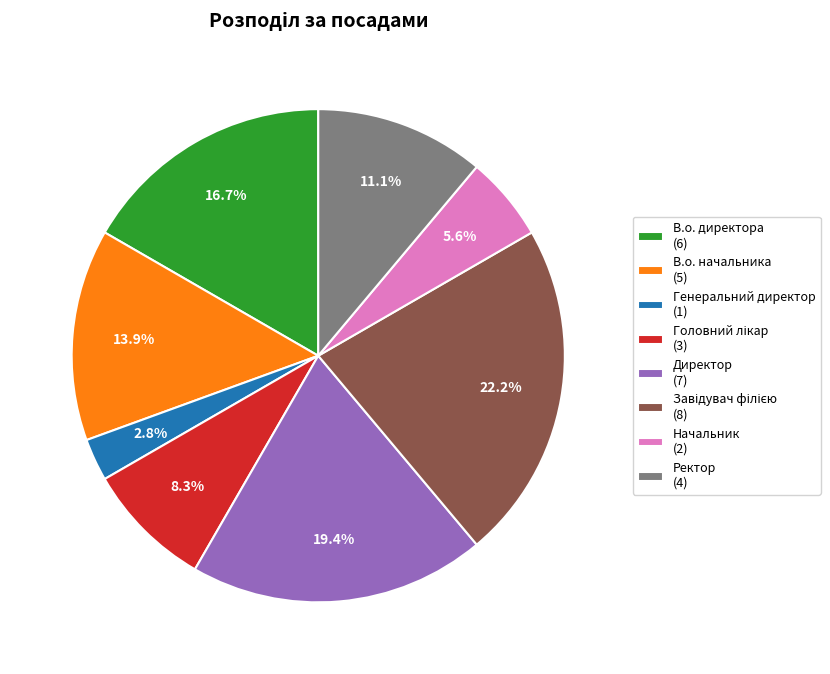

Is there a majority slice in this chart?

No